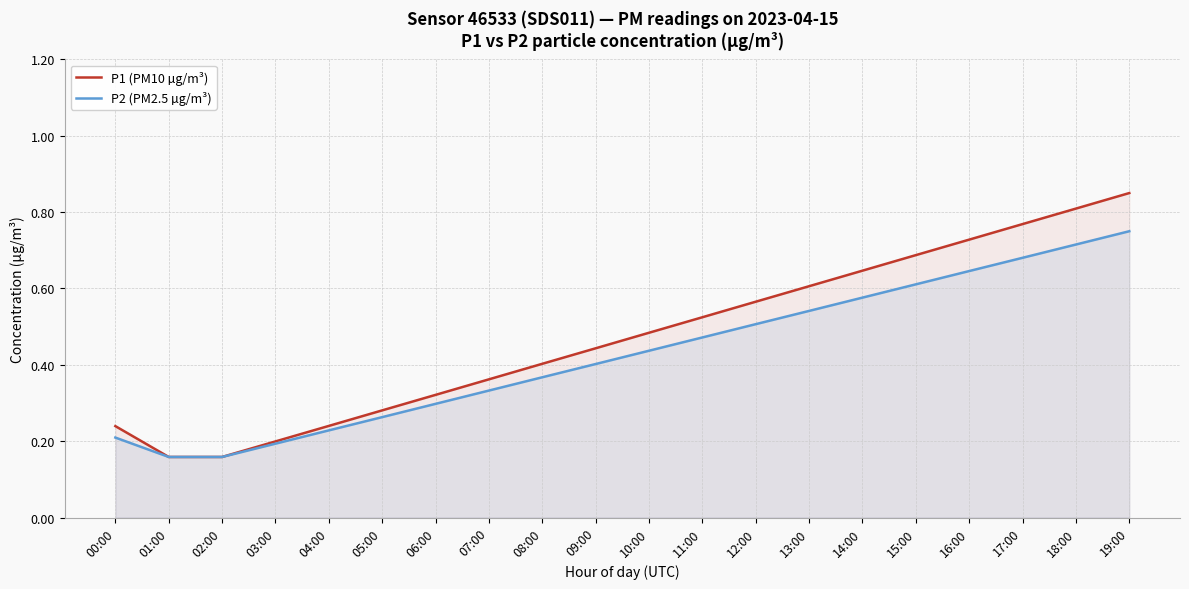

The value of P2 (PM2.5 µg/m³) at 09:00 is 0.4. True or false?

True